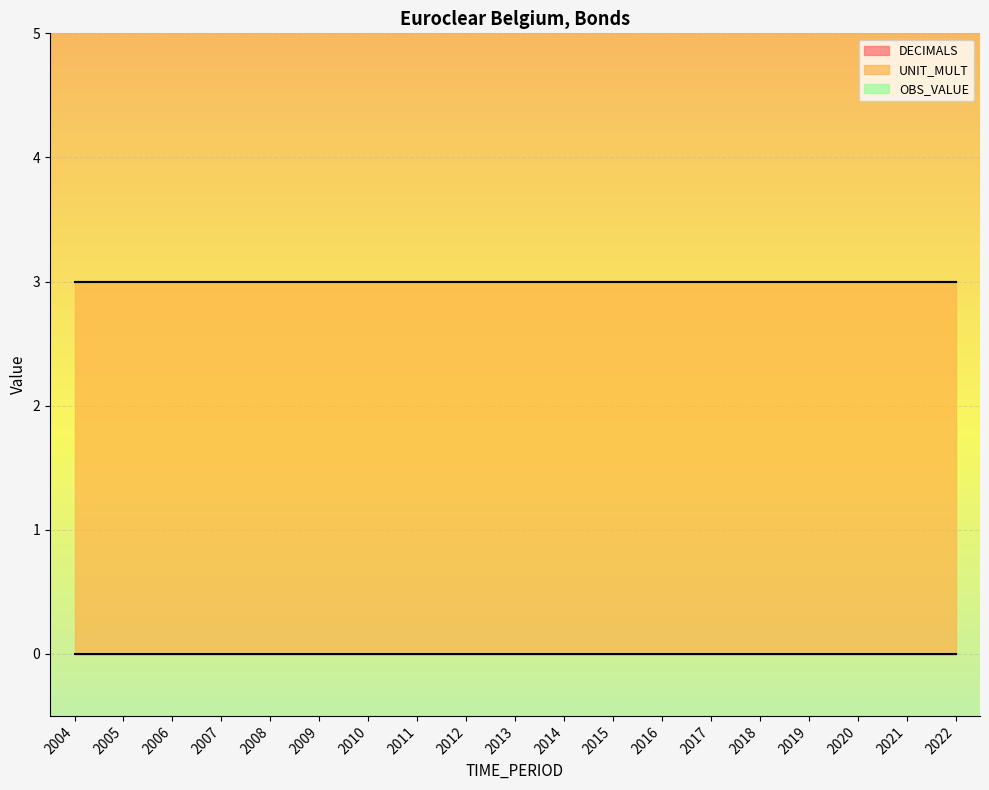

Reading right to left, what are all the values shown in this chart?

DECIMALS: 2022=0	2021=0	2020=0	2019=0	2018=0	2017=0	2016=0	2015=0	2014=0	2013=0	2012=0	2011=0	2010=0	2009=0	2008=0	2007=0	2006=0	2005=0	2004=0
UNIT_MULT: 2022=3	2021=3	2020=3	2019=3	2018=3	2017=3	2016=3	2015=3	2014=3	2013=3	2012=3	2011=3	2010=3	2009=3	2008=3	2007=3	2006=3	2005=3	2004=3
OBS_VALUE: 2022=0	2021=0	2020=0	2019=0	2018=0	2017=0	2016=0	2015=0	2014=0	2013=0	2012=0	2011=0	2010=0	2009=0	2008=0	2007=0	2006=0	2005=0	2004=0